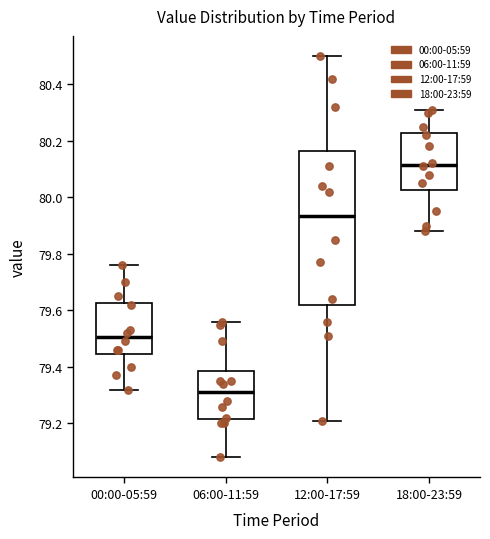

Where does the median line of the box for 00:00-05:59 sit on the y-axis? The values are not printed on the chart, so give them approximately, as read against the axis.

79.50